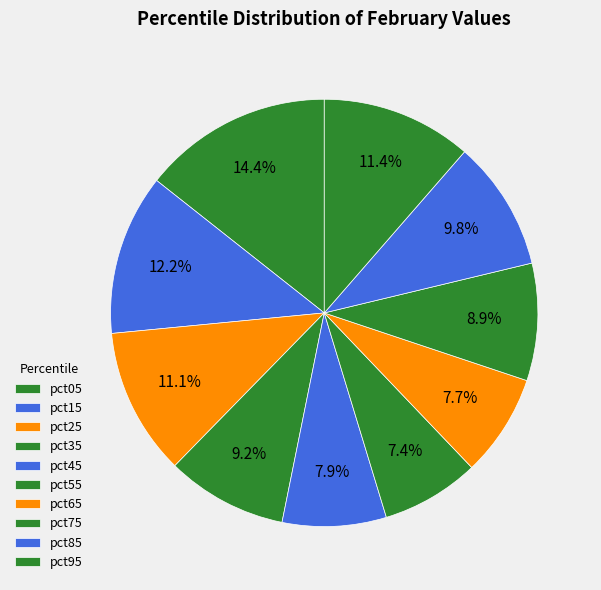

What percentage do pct35 and pct85 together represent?

19.0%